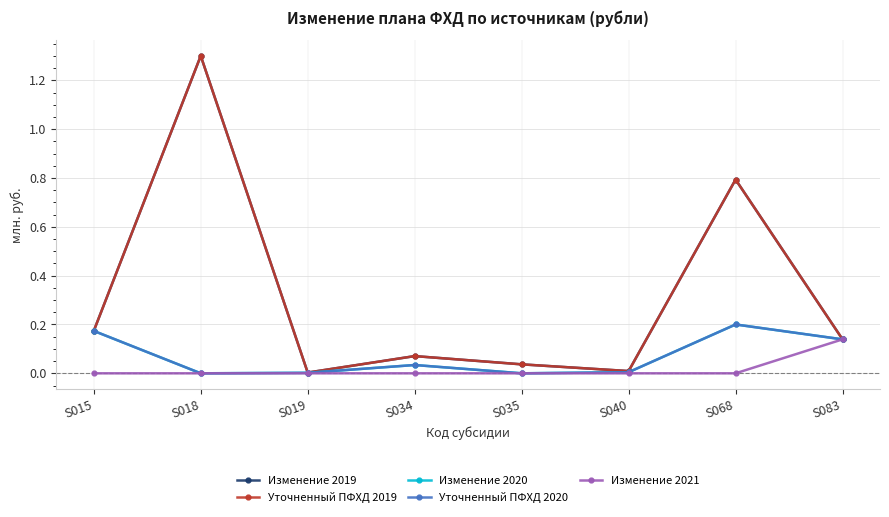

List the labels in order of Уточненный ПФХД 2019 value, largest first.

S018, S068, S015, S083, S034, S035, S040, S019